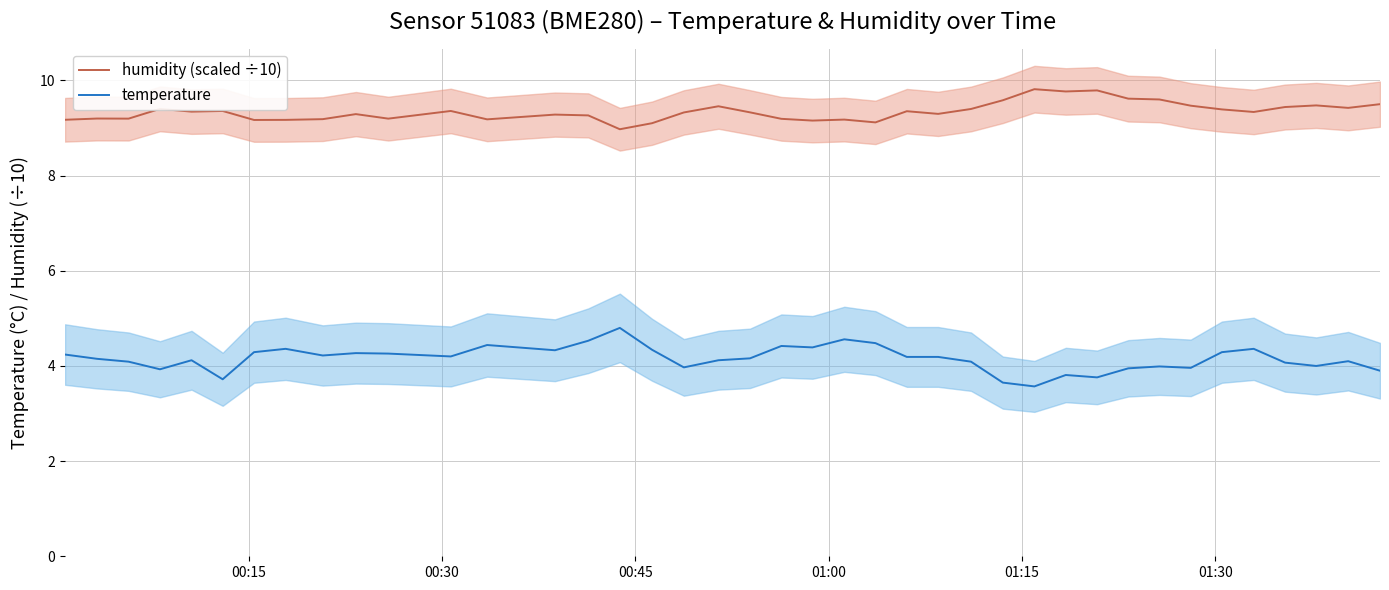

What is the lowest value of the humidity (scaled ÷10) series?

9.0